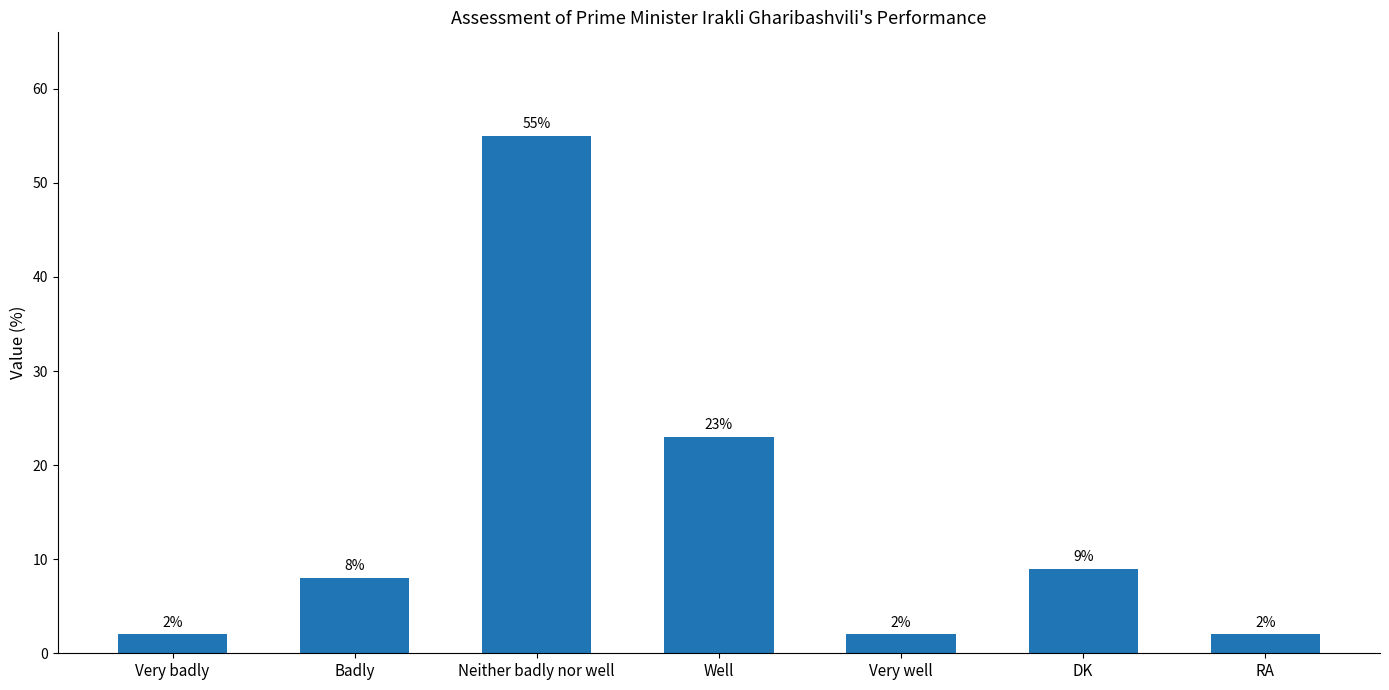

Reading right to left, what are all the values shown in this chart?

2	9	2	23	55	8	2